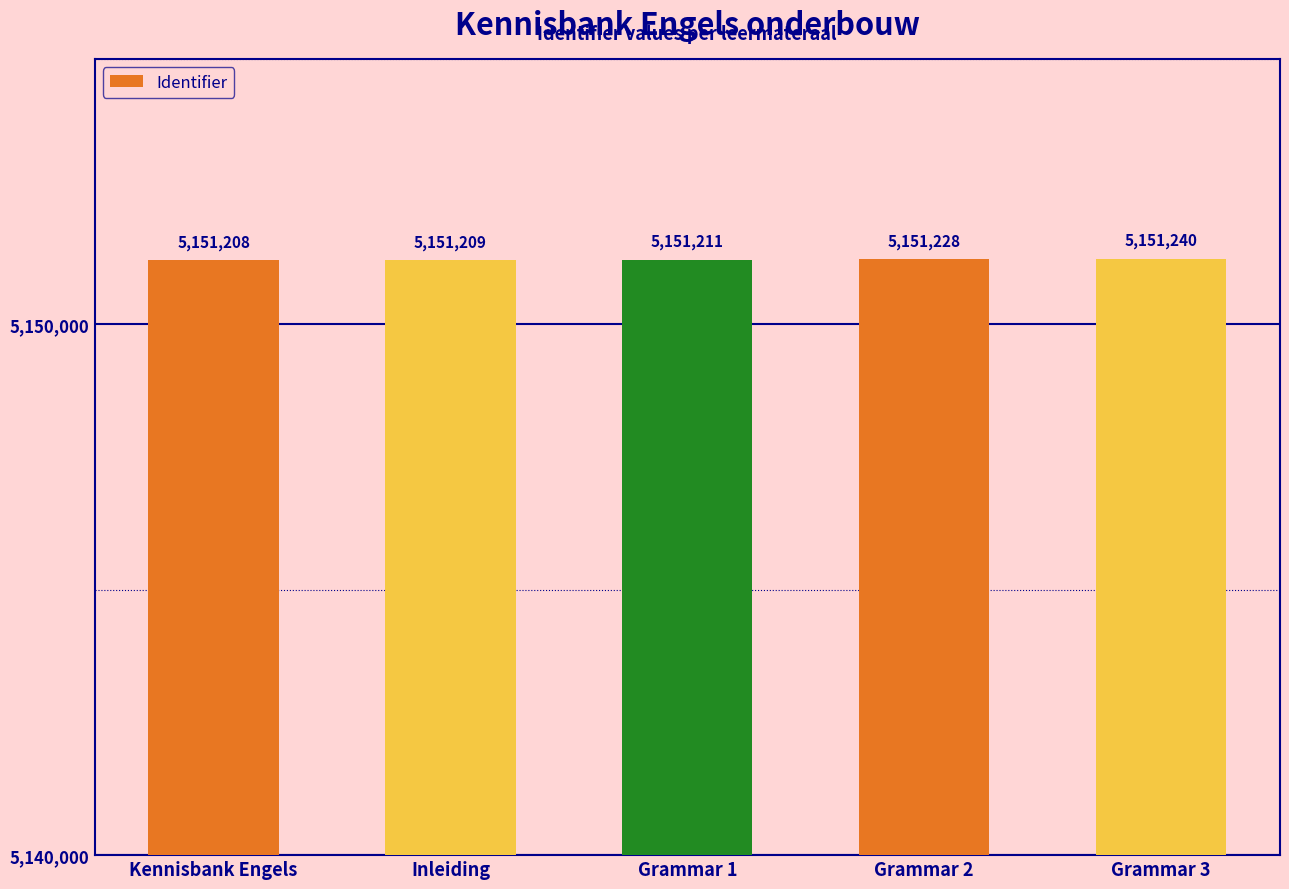

What is the sum of all values?

25756096